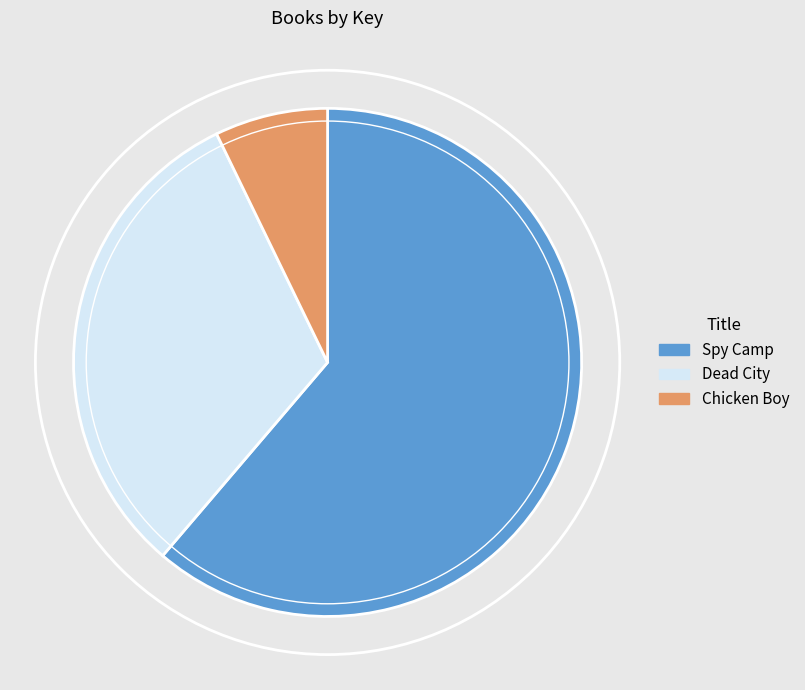

Approximately how many times larger is the value at Dead City compared to Chicken Boy?

4.4